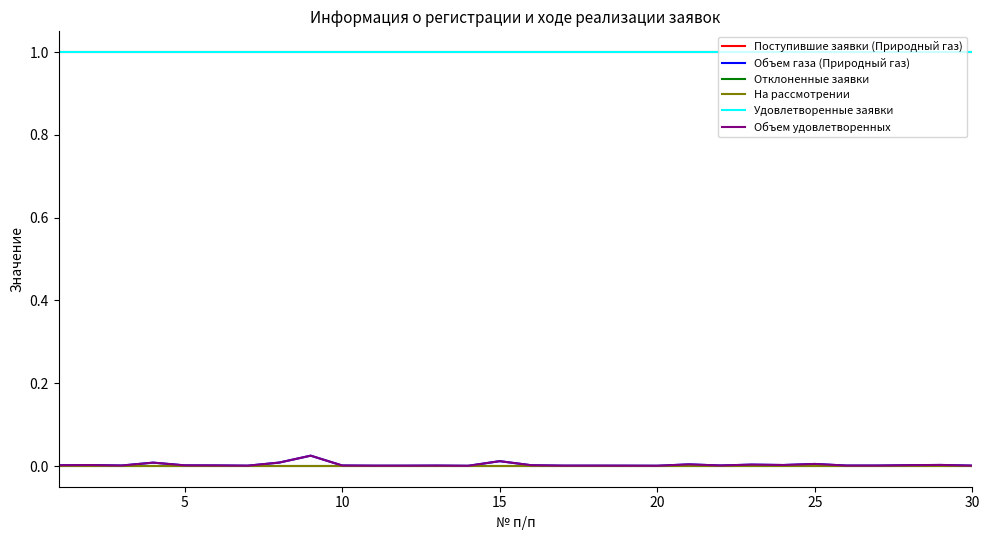

Does the chart display data point markers on the line(s)?

No